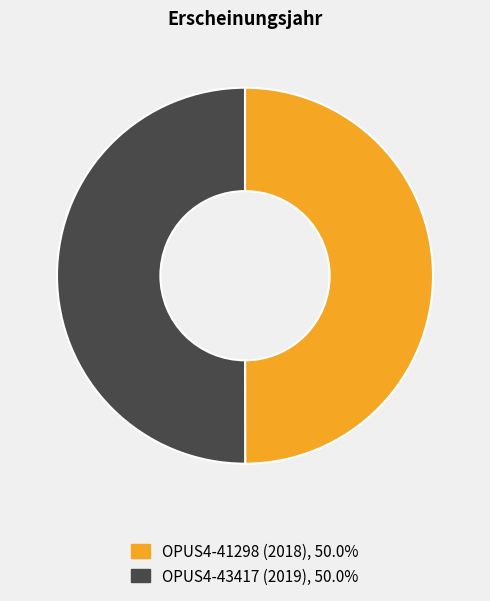

What is the ratio of the value at OPUS4-43417 (2019) to the value at OPUS4-41298 (2018)?

1.0